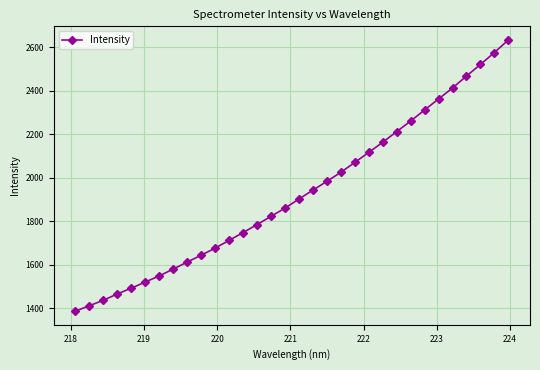

True or false: there are more than 2 points higher than both neighbors.

False